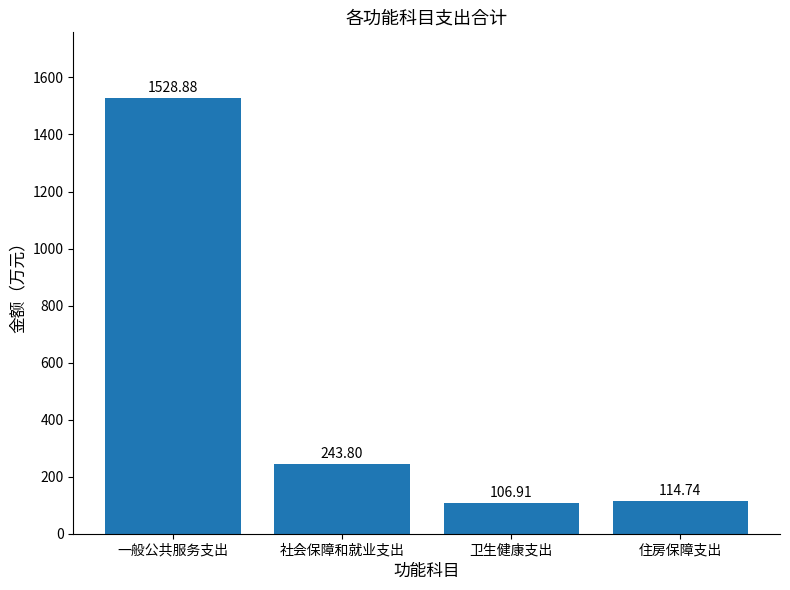

What is the change in value from 一般公共服务支出 to 卫生健康支出?

-1422.0